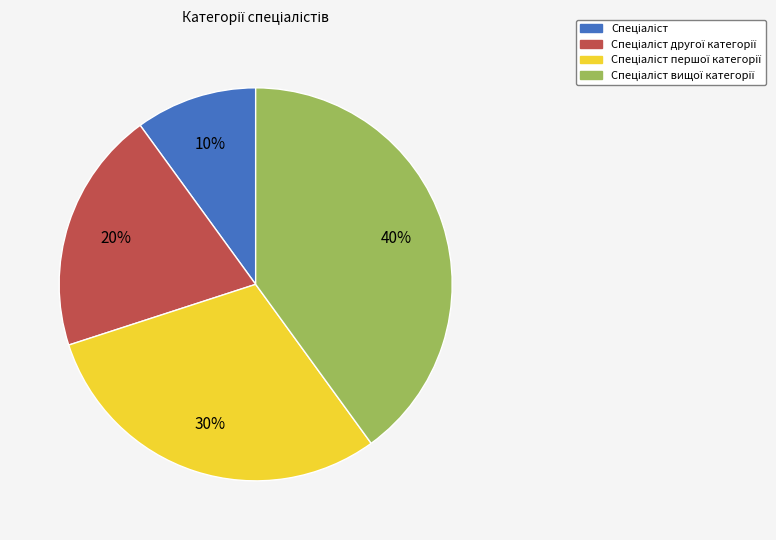

To the nearest percent, what is the average slice percentage?

25%